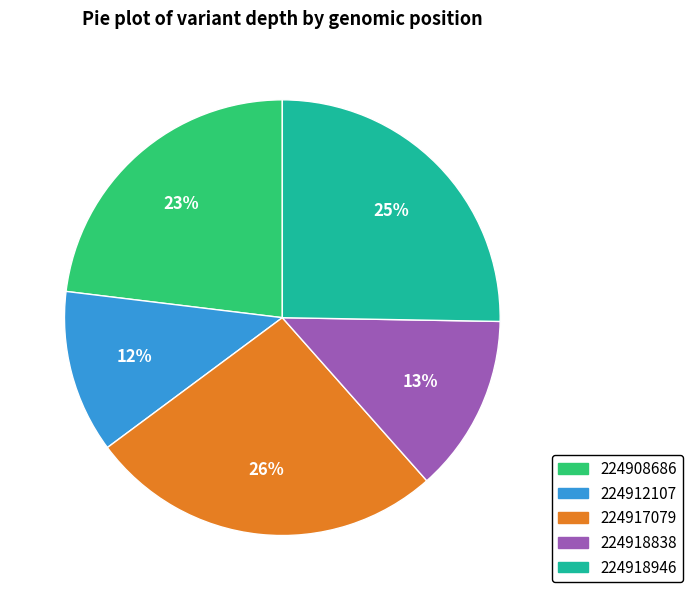

What is the ratio of the value at 224917079 to the value at 224908686?

1.1